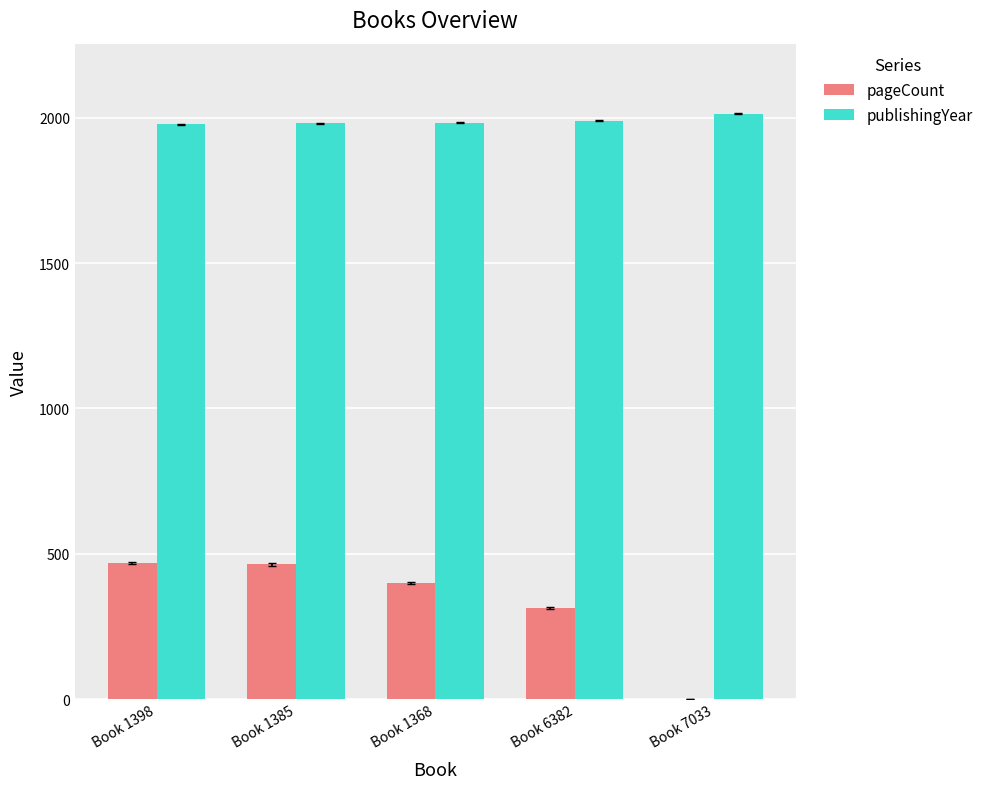

What is the total value across all series at Book 7033?

2013